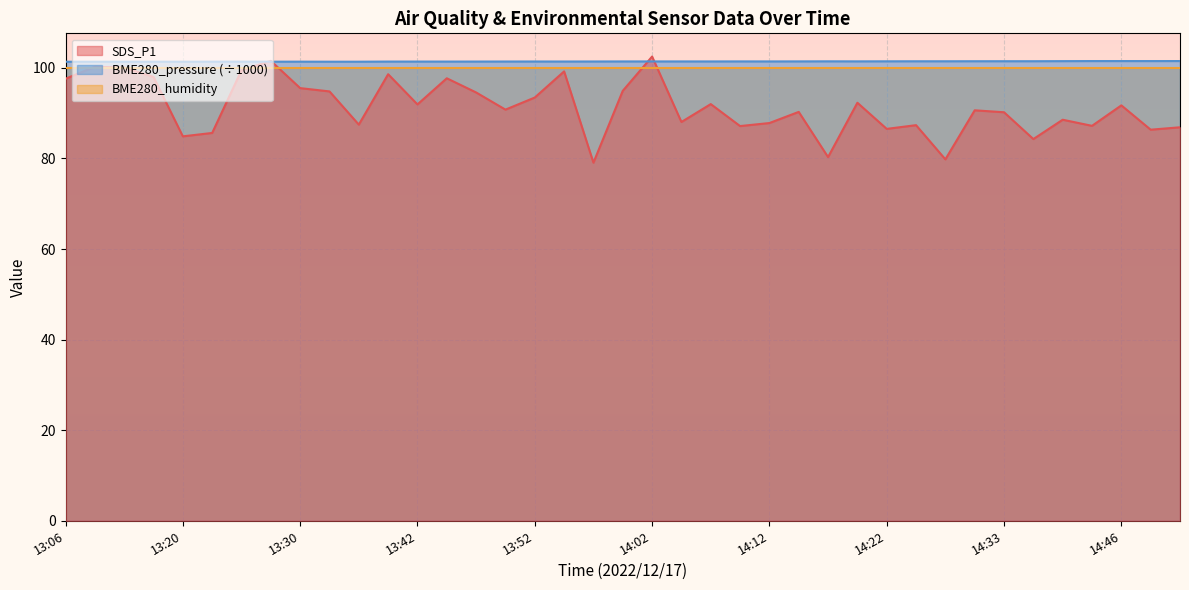

How many intersections are there between BME280_pressure and SDS_P1?

4